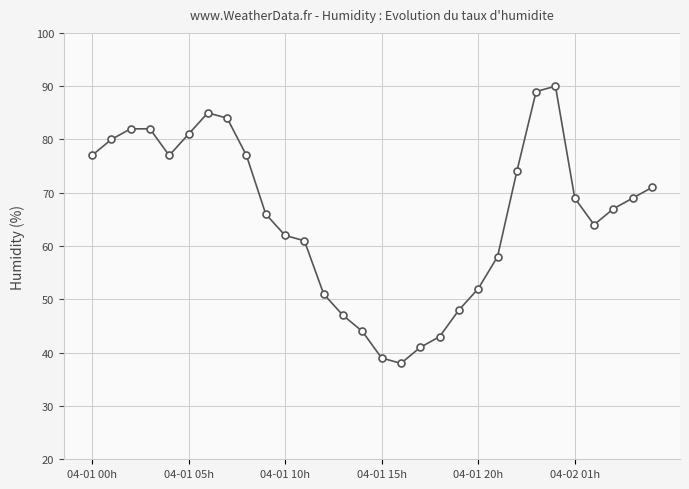

True or false: there are more than 1 points higher than both neighbors.

True